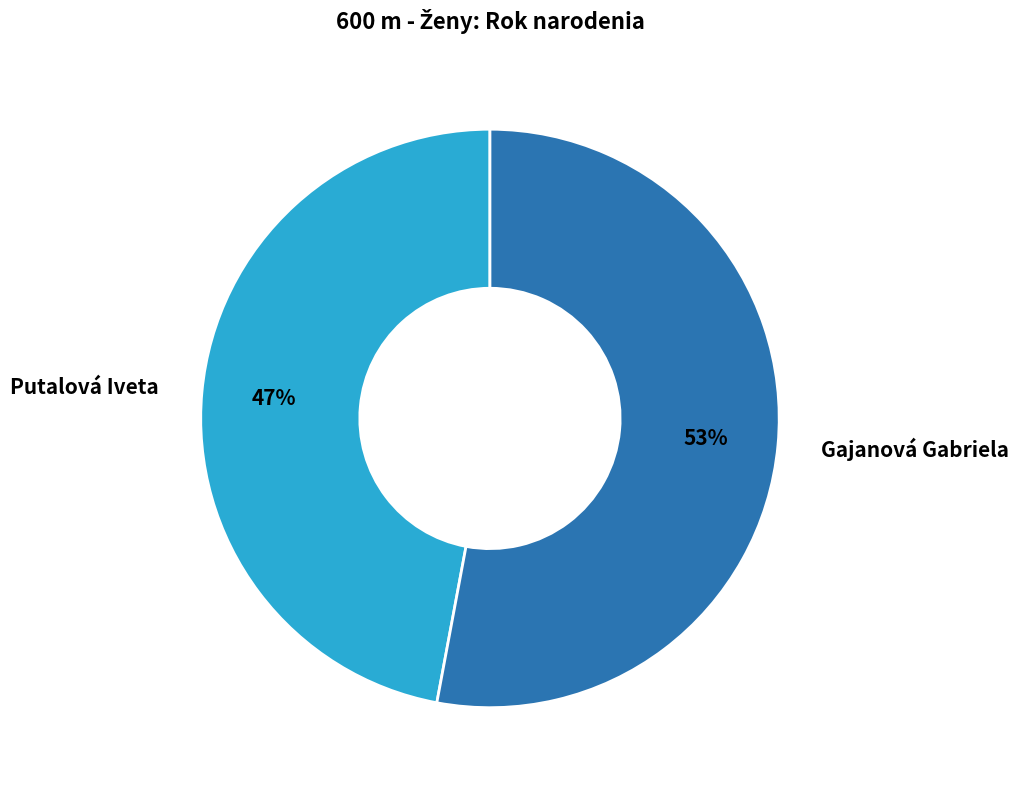

Approximately how many times larger is the value at Gajanová Gabriela compared to Putalová Iveta?

1.1